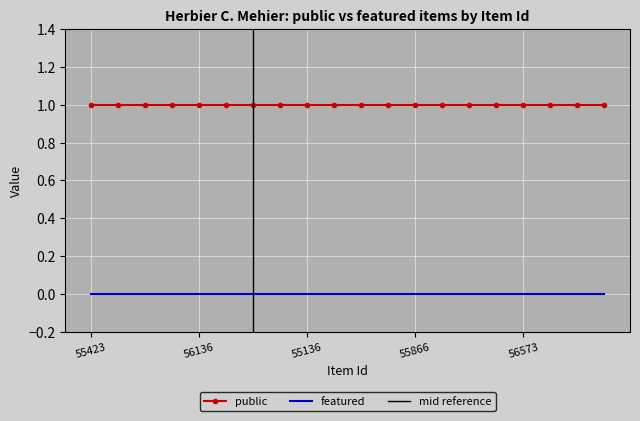

Between 55720 and 54533, which is larger?

55720